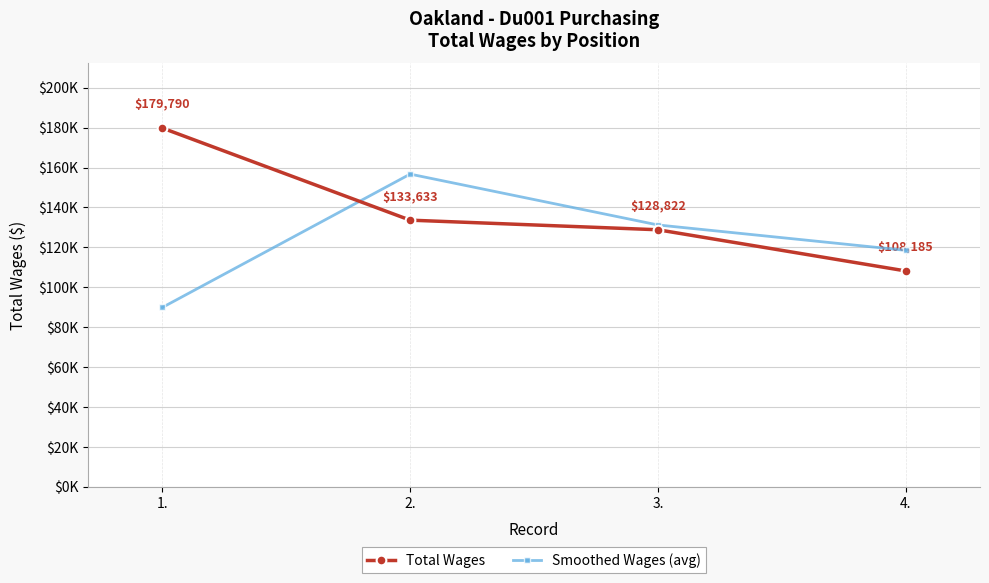

What is the lowest value of the Total Wages series?

108185.0